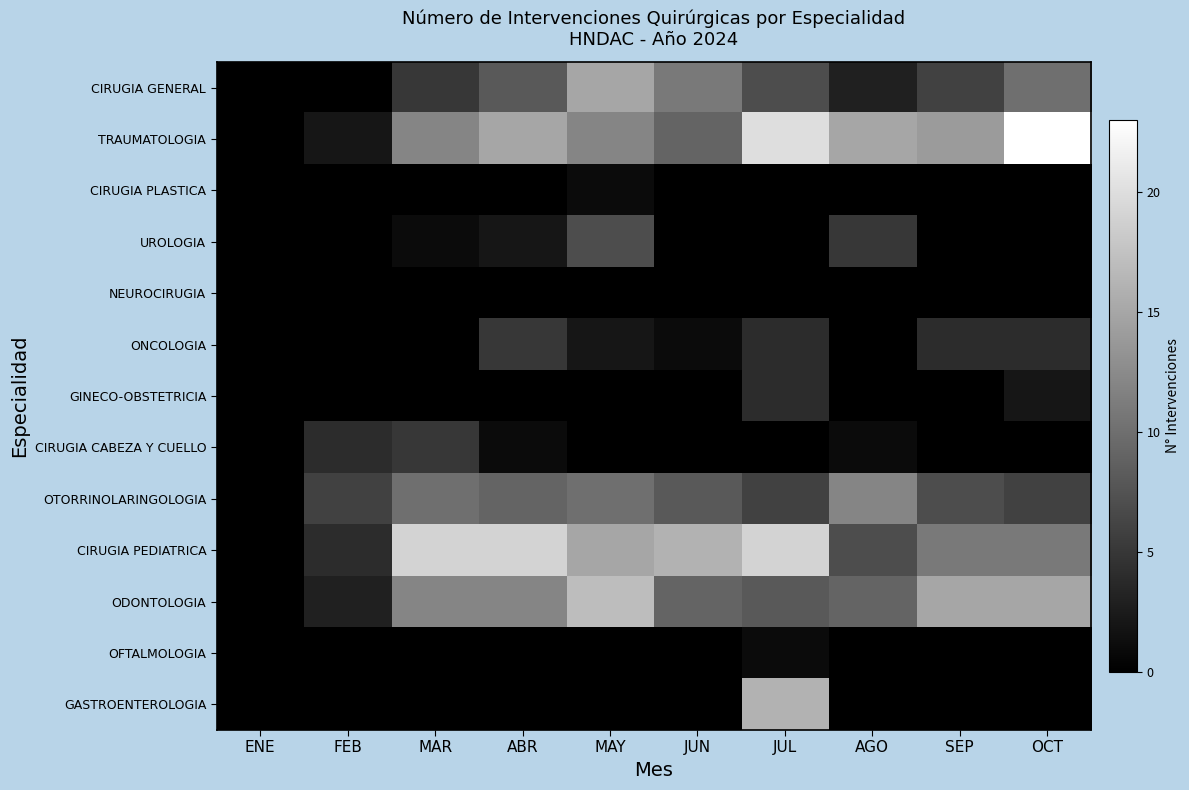

At how many categories does at least one series exceed 15?

6